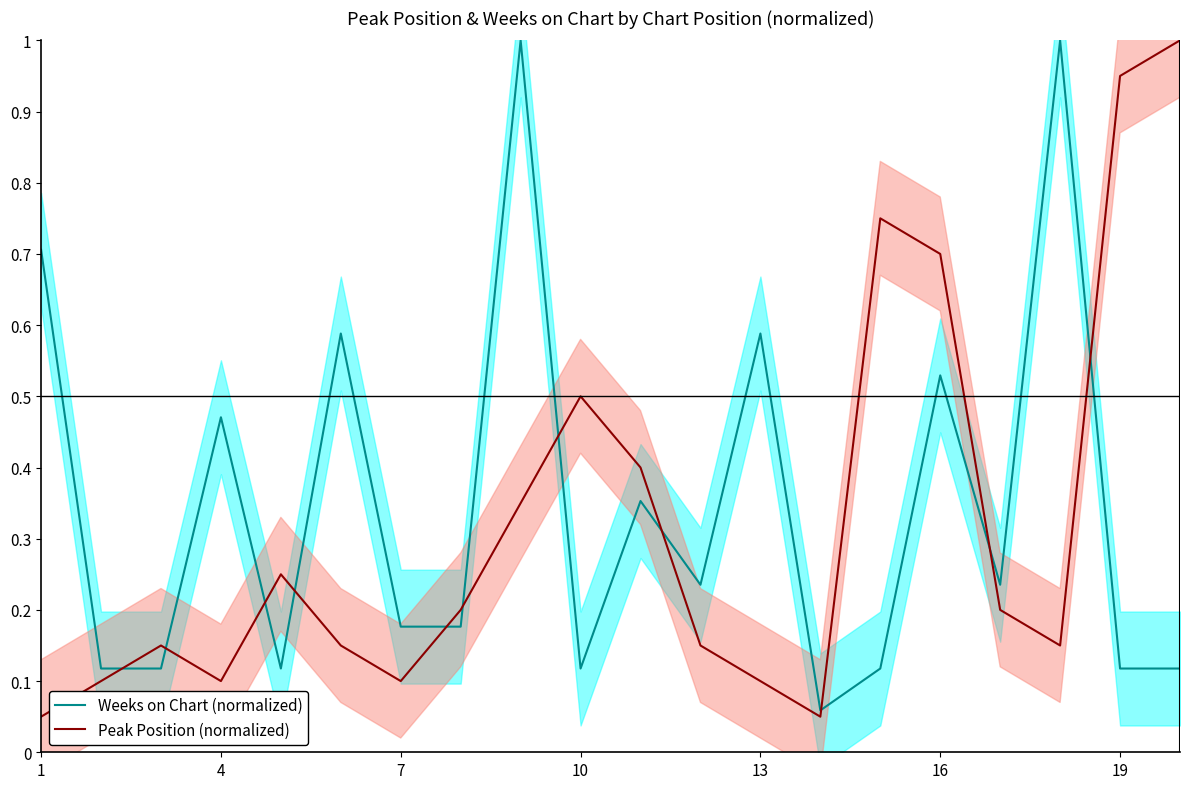

How many series are shown in this chart?

2